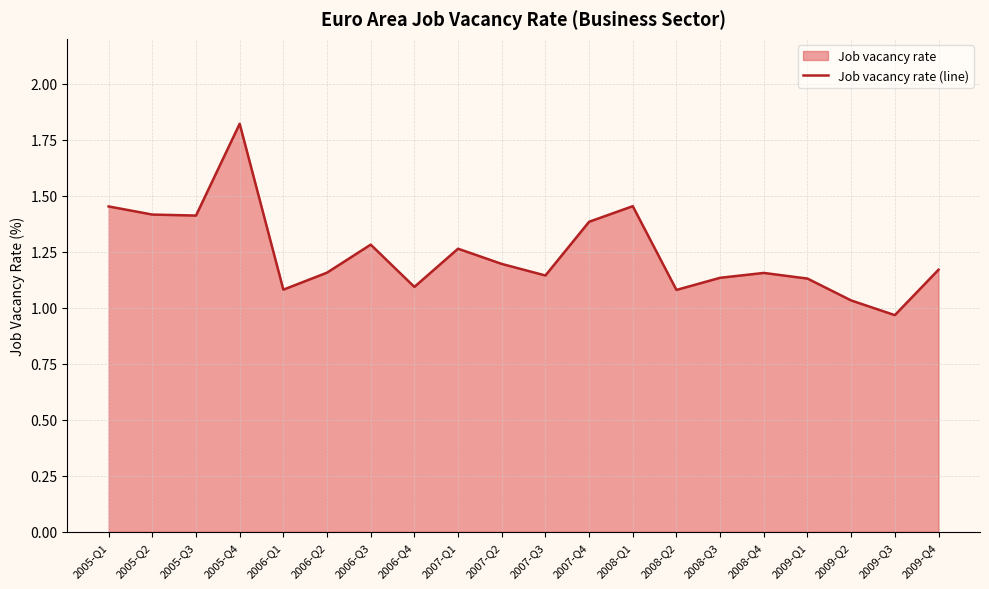

True or false: the data has more than 2 interior local peaks.

True